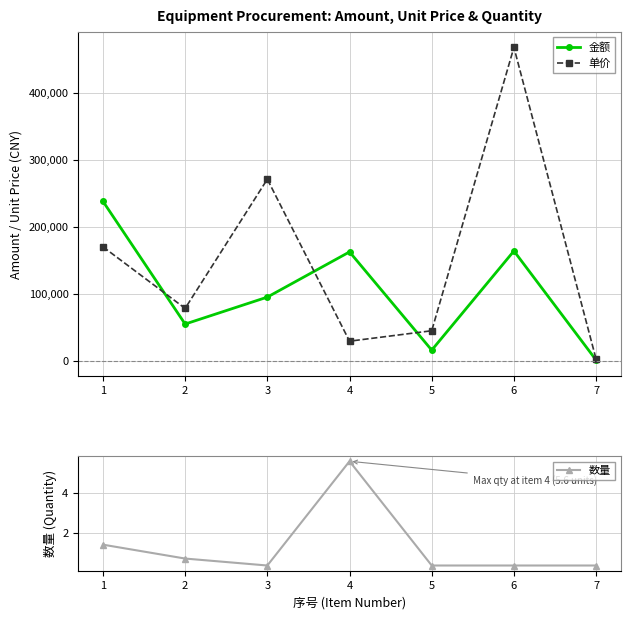

Reading right to left, list all the values displayed in this chart.

金额: 7=700.0	6=163800.0	5=15610.0	4=162400.0	3=94850.0	2=54600.0	1=238000.0
单价: 7=2000.0	6=468000.0	5=44600.0	4=29000.0	3=271000.0	2=78000.0	1=170000.0
数量: 7=0.3	6=0.3	5=0.3	4=5.6	3=0.3	2=0.7	1=1.4